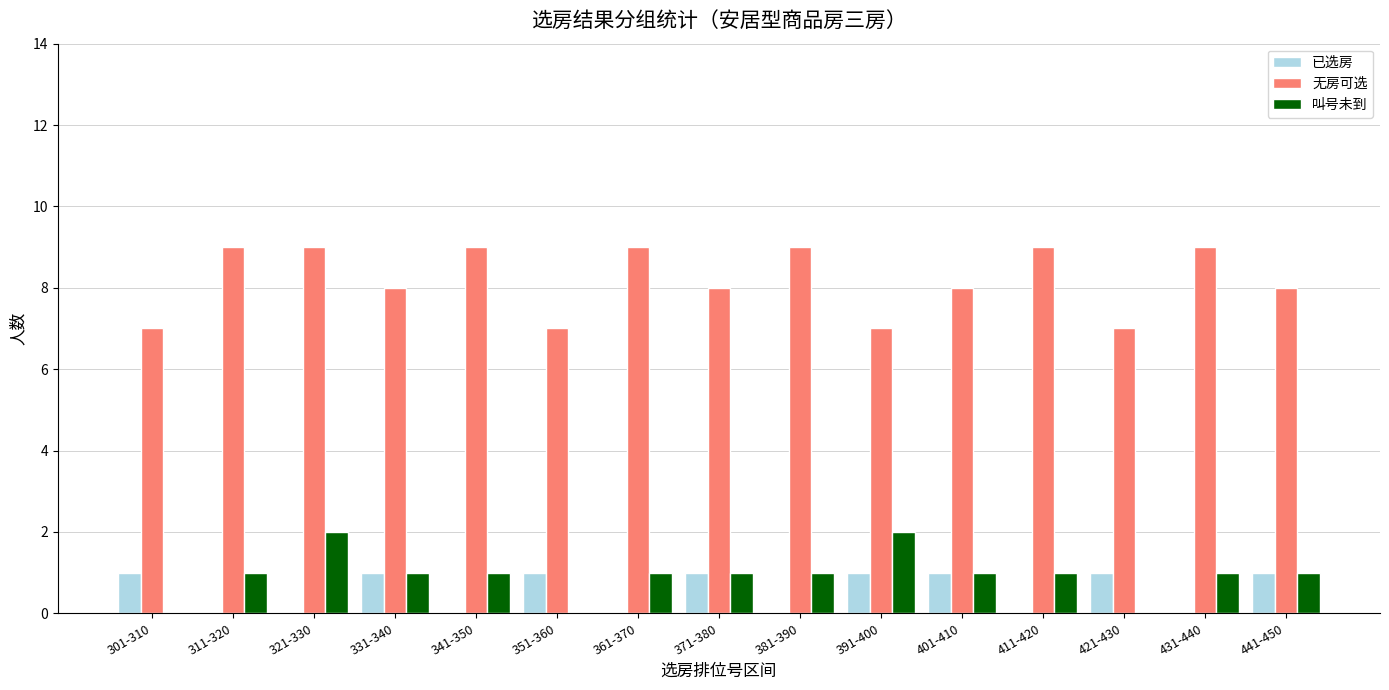

Reading left to right, list all the values displayed in this chart.

已选房: 1	0	0	1	0	1	0	1	0	1	1	0	1	0	1
无房可选: 7	9	9	8	9	7	9	8	9	7	8	9	7	9	8
叫号未到: 0	1	2	1	1	0	1	1	1	2	1	1	0	1	1